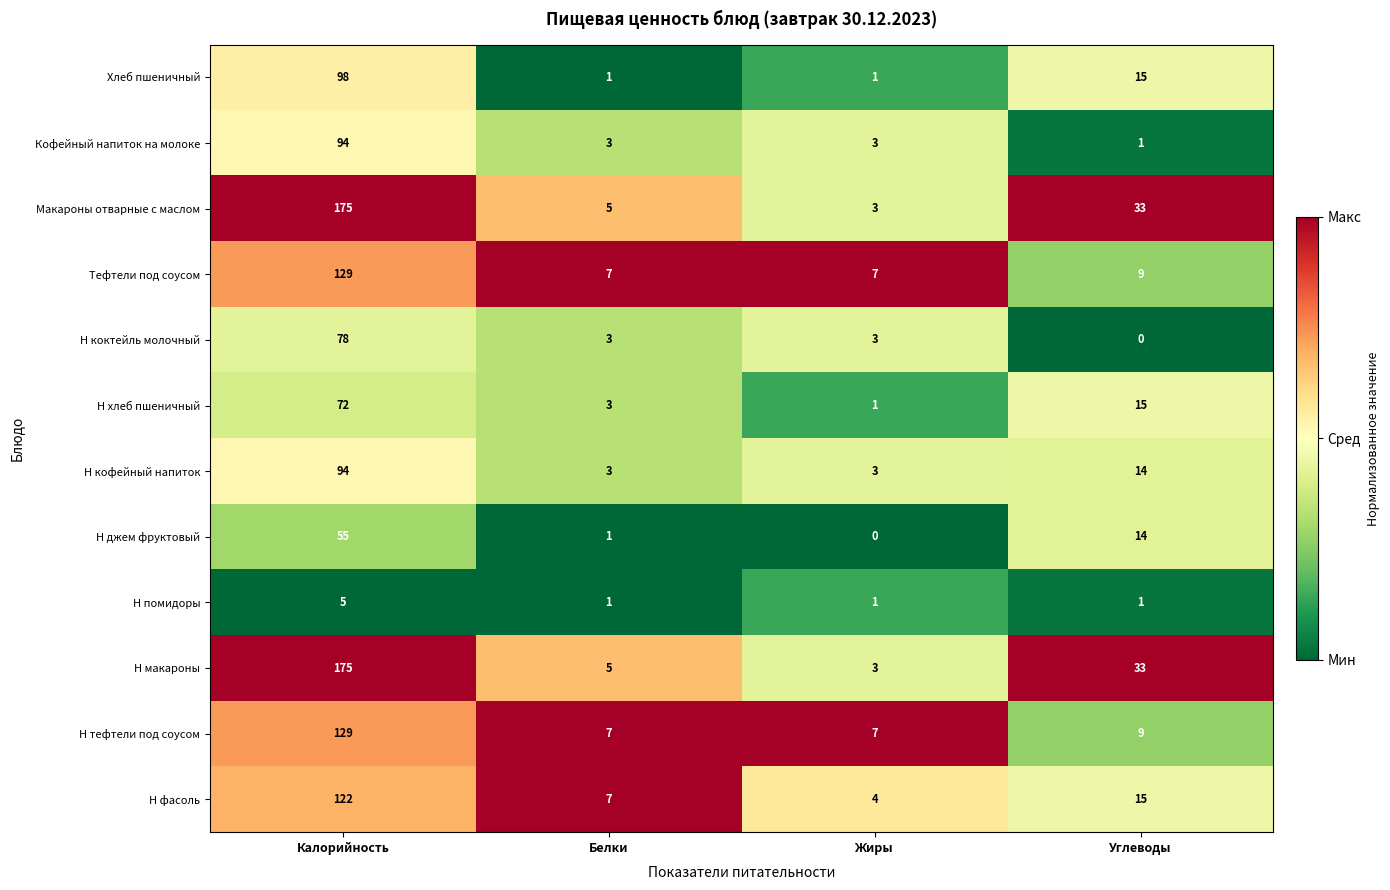

What is the average value of the Кофейный напиток на молоке series?

25